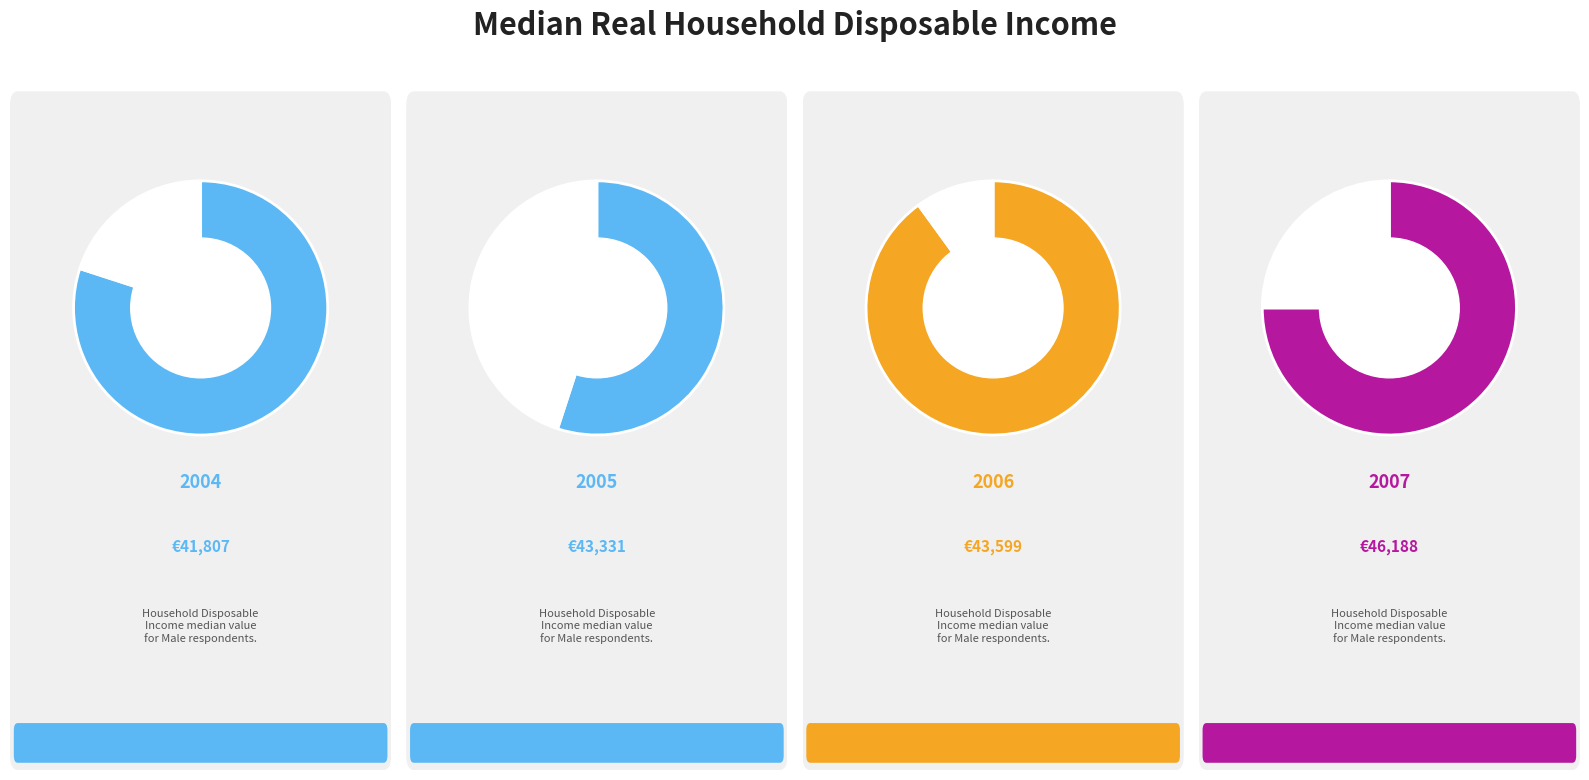

To the nearest percent, what portion does 2005 represent?

25%